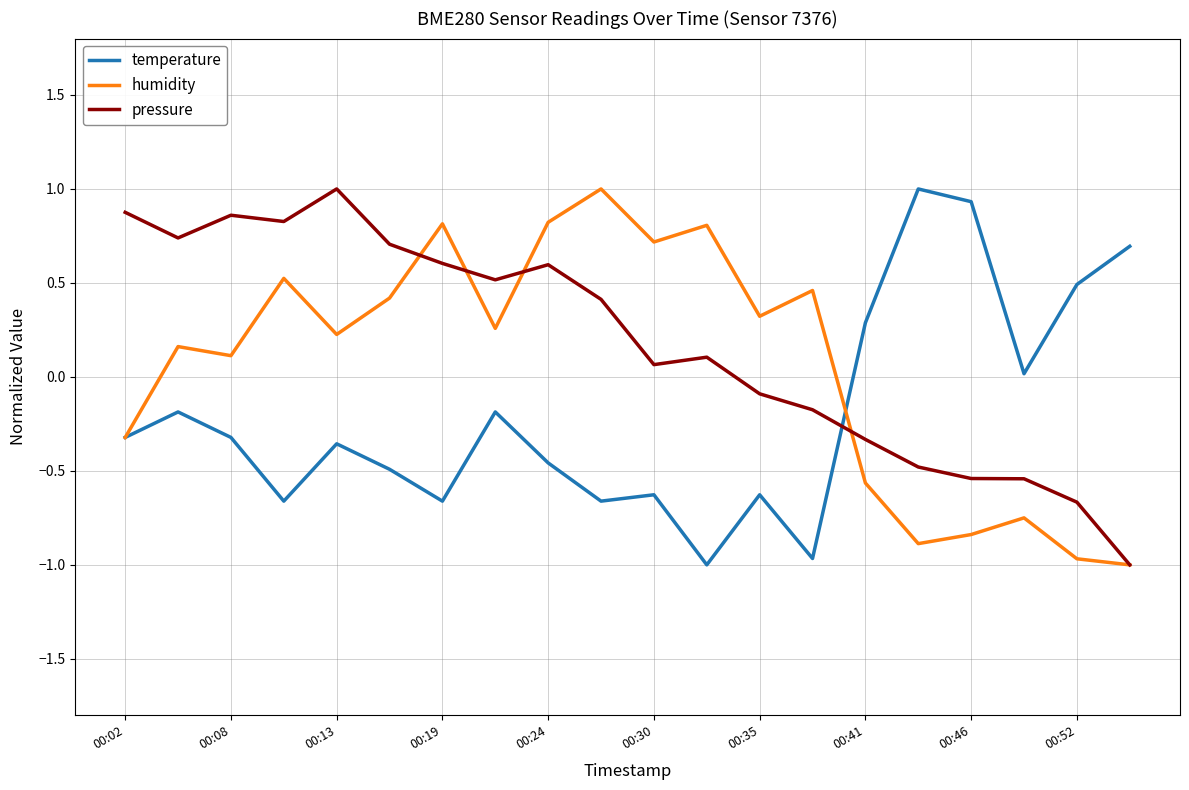

What is the minimum value for humidity?

-1.0